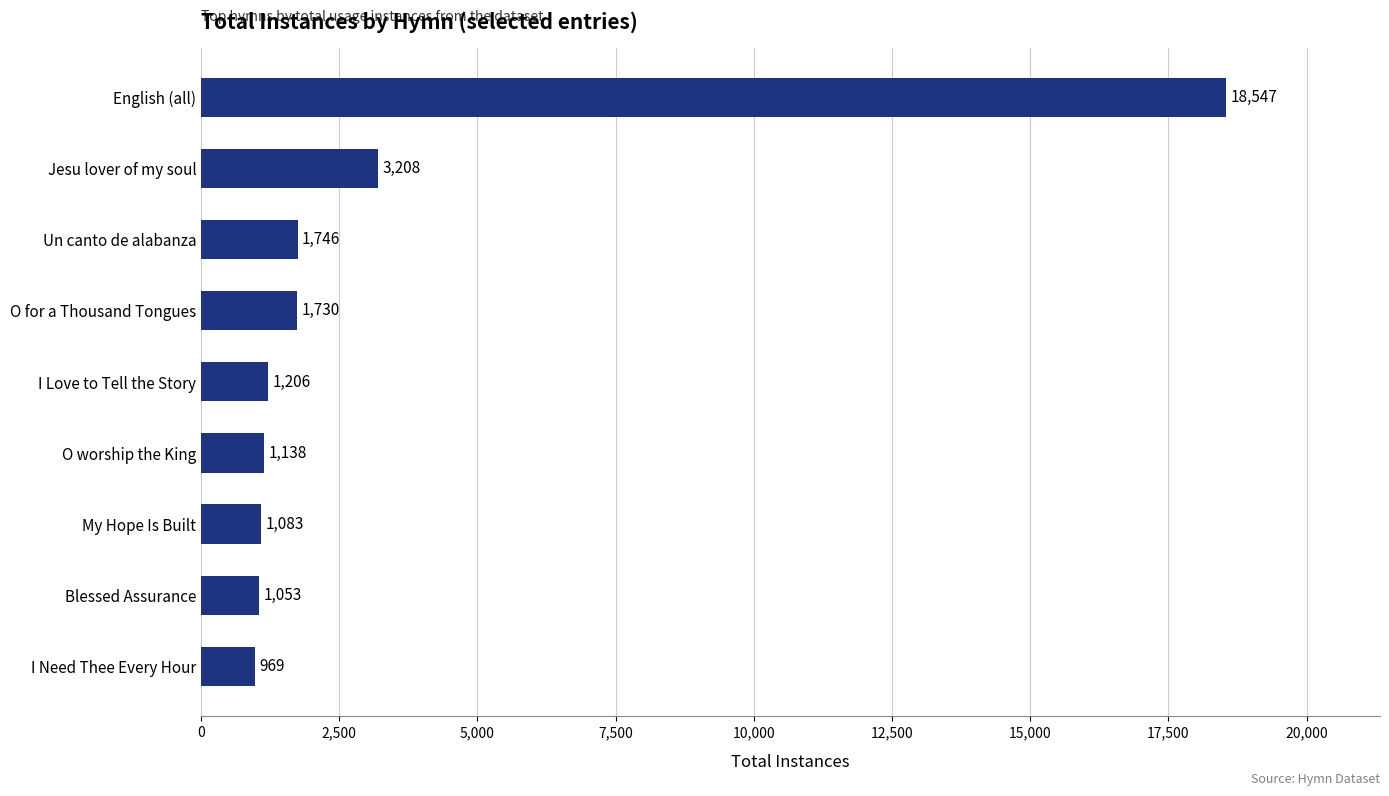

Between My Hope Is Built and I Love to Tell the Story, which is larger?

I Love to Tell the Story